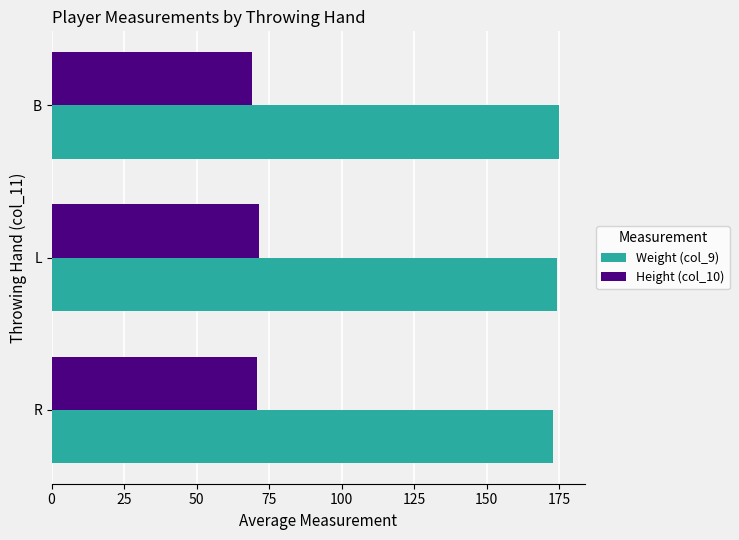

What is the minimum value for Weight (col_9)?

173.0